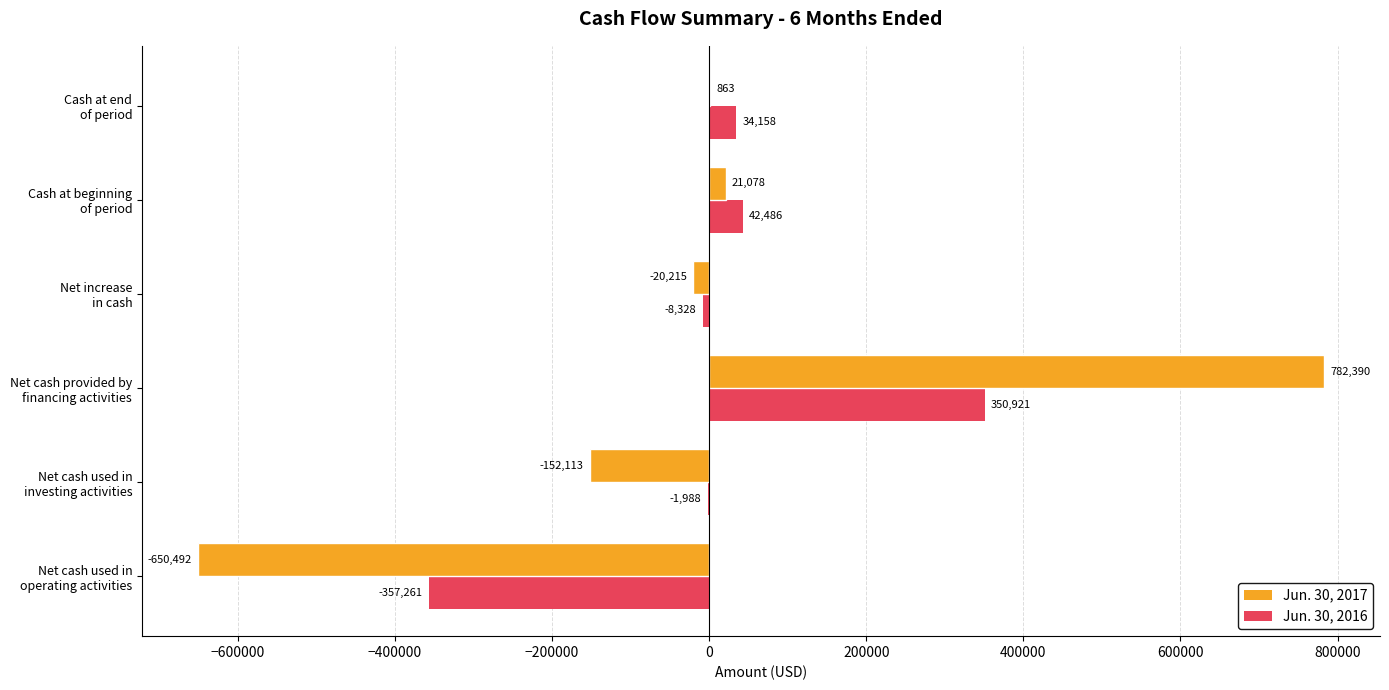

What is the maximum value shown in the chart?

782390